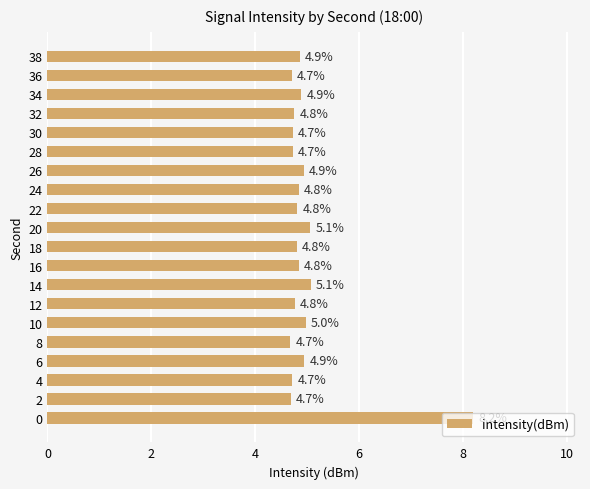

What is the difference between the second highest and second lowest values?

0.4